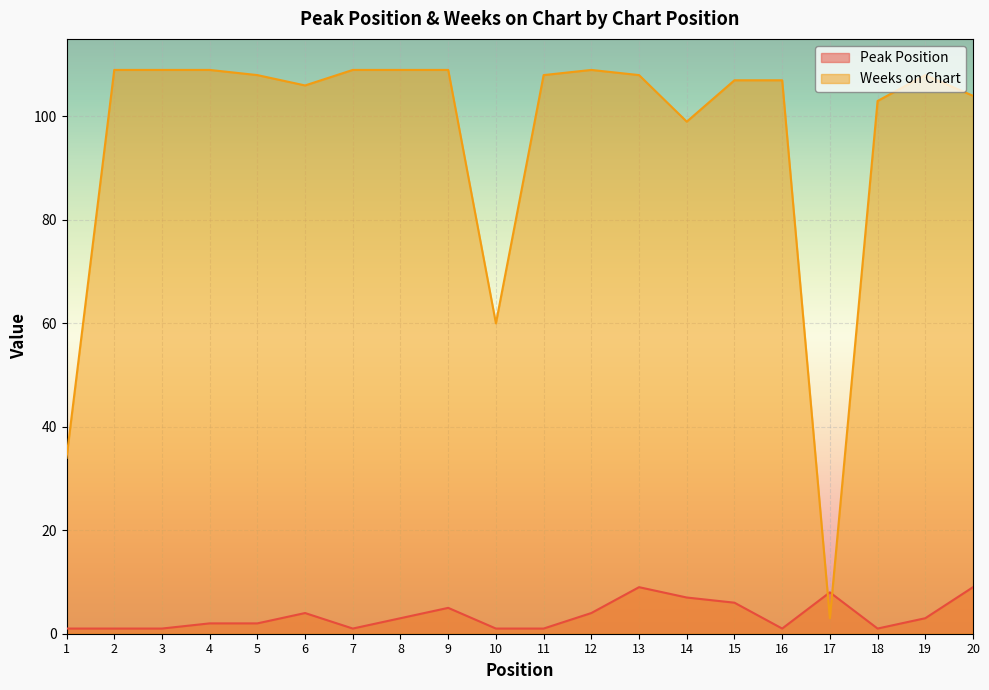

Where do Peak Position and Weeks on Chart first cross each other?

16 and 17